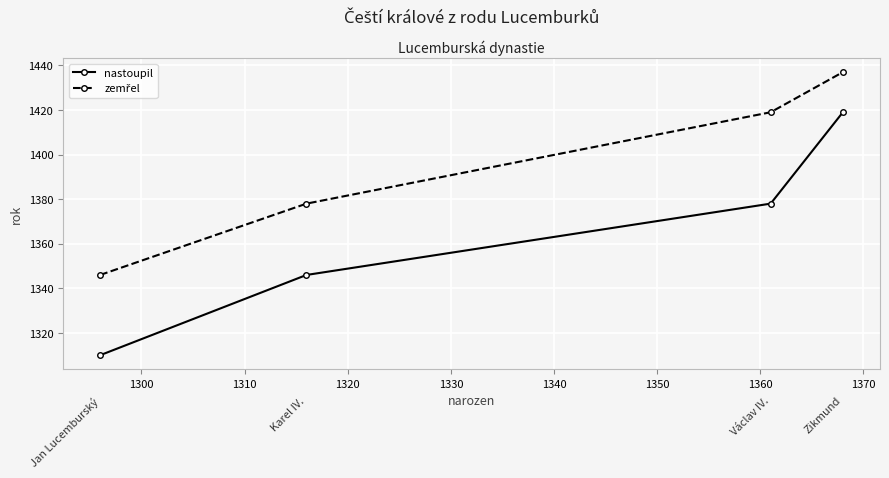

What is the difference between the maximum and minimum values in the nastoupil series?

109